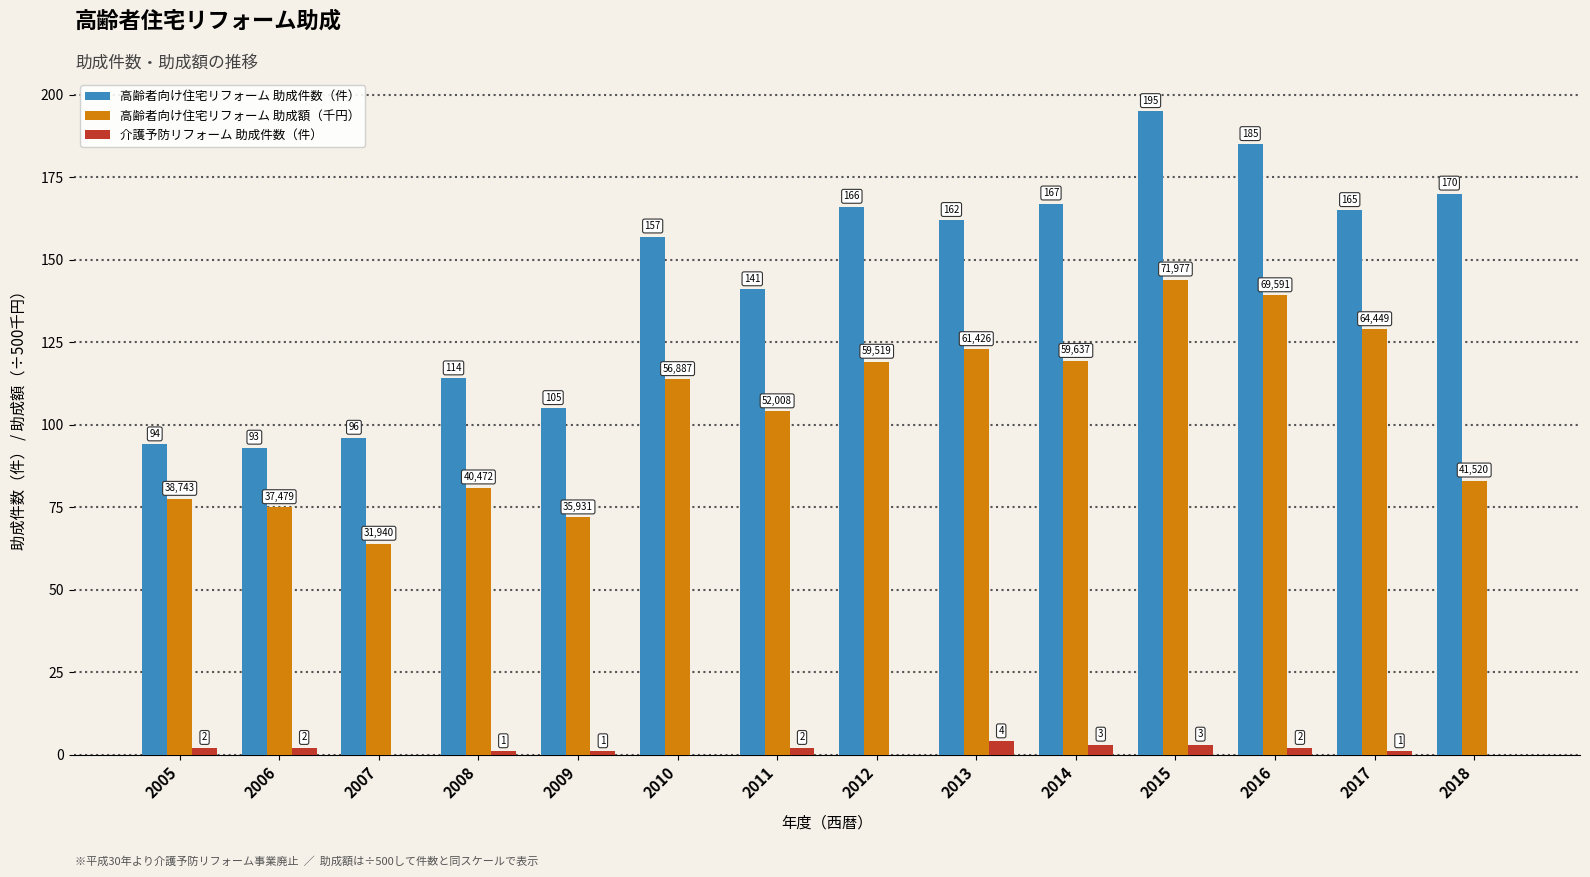

What is the sum of the 介護予防リフォーム 助成件数（件） values at 2006 and 2014?

5.0